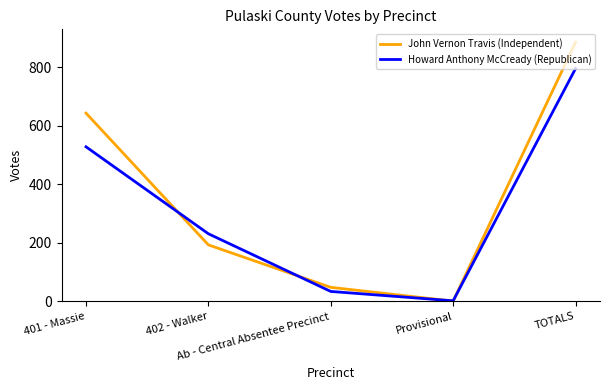

Which series has the widest spread of values?

John Vernon Travis (Independent)